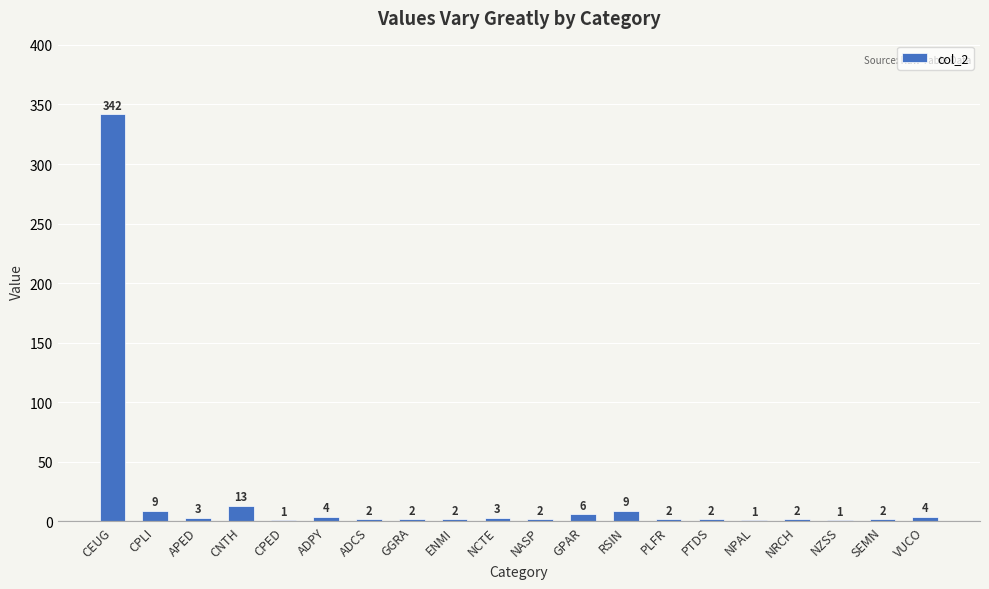

What is the sum of all values?

412